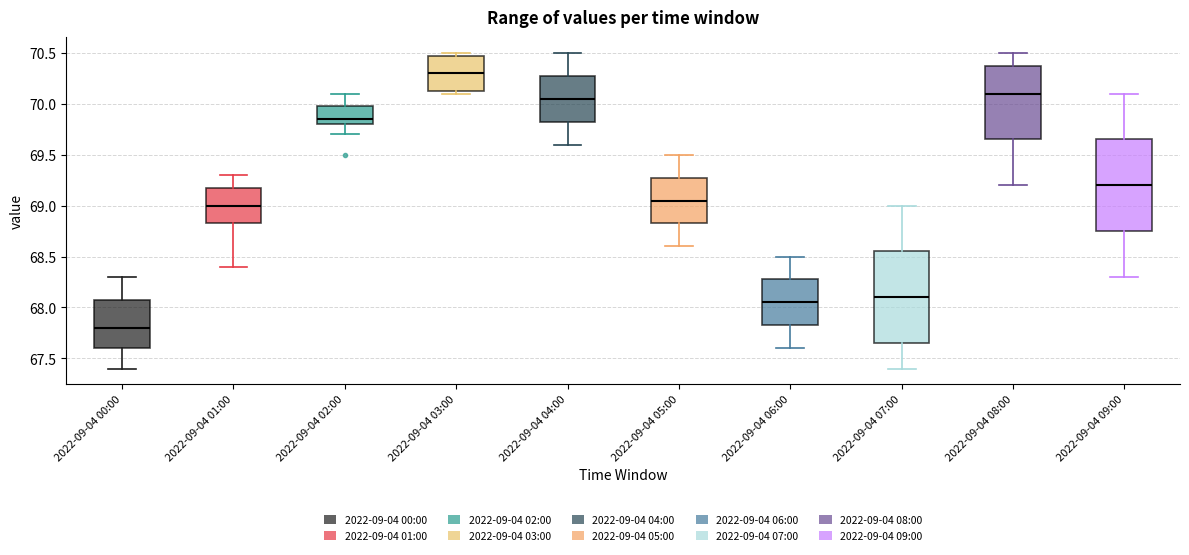

Reading left to right, read every box against the y-axis: the position of its median line, the range the box covers, and the ends of its whiskers. The values are not printed on the chart, so give them approximately, as read against the axis.

2022-09-04 00:00: median 67.80, box 67.60 to 68.10, whiskers 67.40 to 68.30
2022-09-04 01:00: median 69.00, box 68.85 to 69.20, whiskers 68.40 to 69.30
2022-09-04 02:00: median 69.85, box 69.80 to 70.00, whiskers 69.70 to 70.10
2022-09-04 03:00: median 70.30, box 70.15 to 70.50, whiskers 70.10 to 70.50 (just above the box's upper edge)
2022-09-04 04:00: median 70.05, box 69.85 to 70.30, whiskers 69.60 to 70.50
2022-09-04 05:00: median 69.05, box 68.85 to 69.30, whiskers 68.60 to 69.50
2022-09-04 06:00: median 68.05, box 67.85 to 68.30, whiskers 67.60 to 68.50
2022-09-04 07:00: median 68.10, box 67.65 to 68.55, whiskers 67.40 to 69.00
2022-09-04 08:00: median 70.10, box 69.65 to 70.40, whiskers 69.20 to 70.50
2022-09-04 09:00: median 69.20, box 68.75 to 69.65, whiskers 68.30 to 70.10